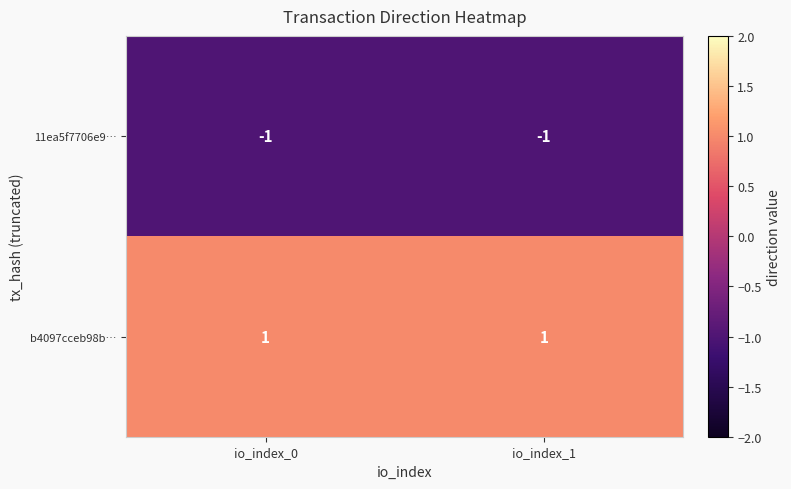

Where is 11ea5f7706e9… nearest to the value -1?

io_index_0